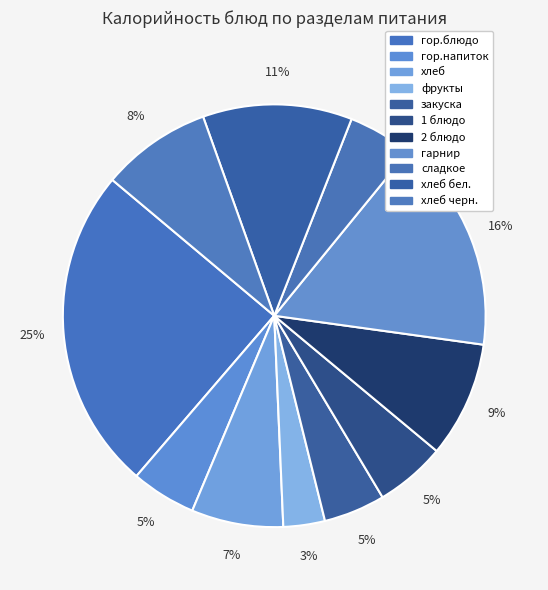

Rank the categories by value from lowest to highest.

фрукты, закуска, сладкое, гор.напиток, 1 блюдо, хлеб, хлеб черн., 2 блюдо, хлеб бел., гарнир, гор.блюдо